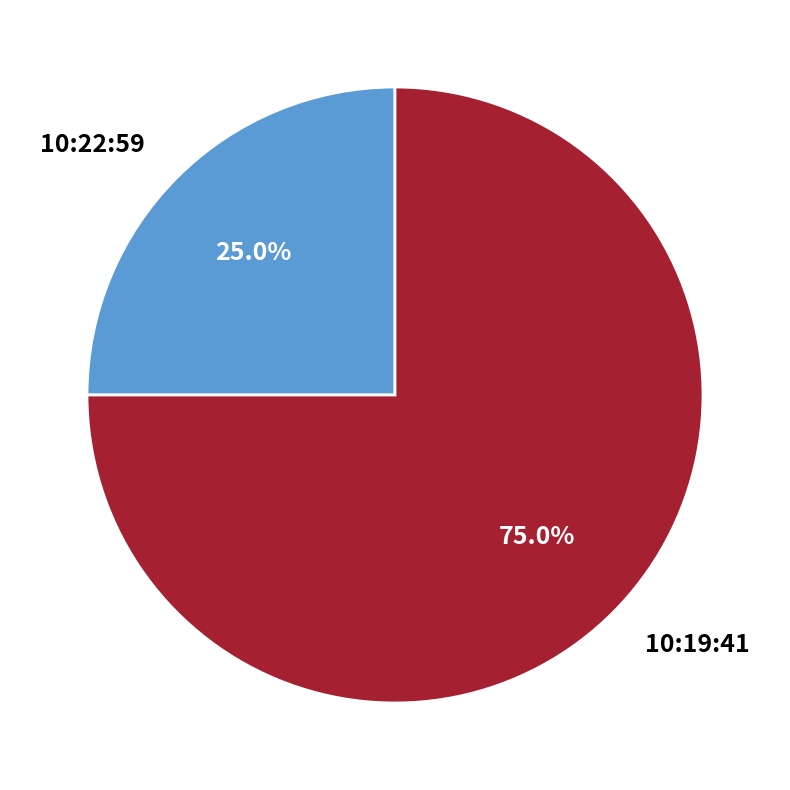

Which slice represents more than half of the pie?

10:19:41